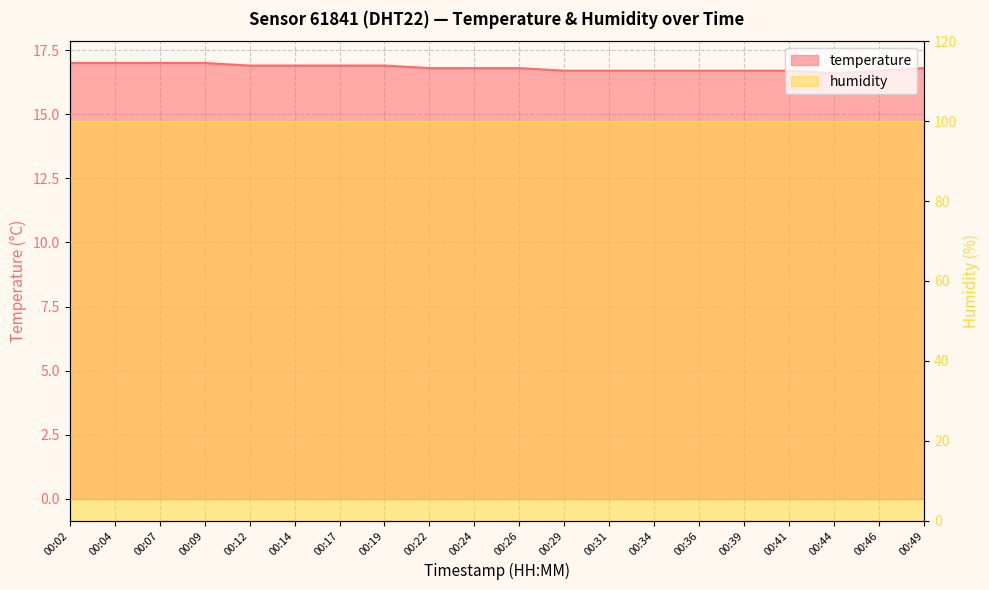

What is the greatest value displayed?

17.0